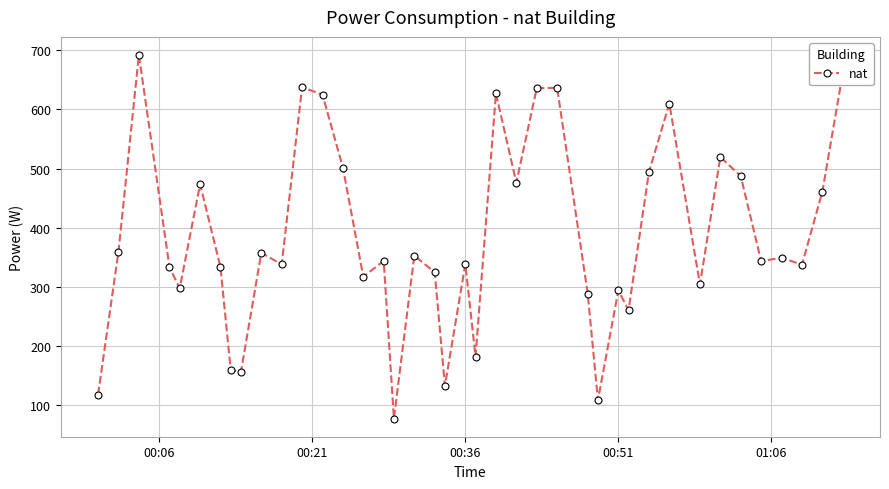

What is the difference between the maximum and minimum values?

614.5